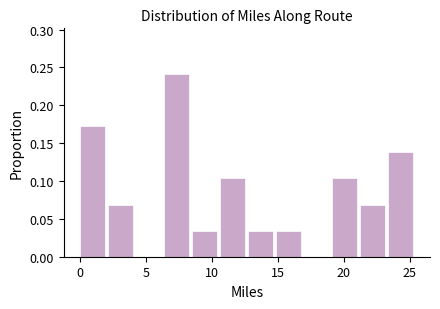

Reading left to right, list every bar in this chart as the range it spans on the x-axis followed by its height. Neither the bar edges nor the heights are printed on the chart, so give them approximately, as read against the axes.

0.0 to 2.0: 0.170
2.0 to 4.5: 0.070
4.5 to 6.5: 0
6.5 to 8.5: 0.240
8.5 to 10.5: 0.035
10.5 to 13.0: 0.105
13.0 to 15.0: 0.035
15.0 to 17.0: 0.035
17.0 to 19.0: 0
19.0 to 21.5: 0.105
21.5 to 23.5: 0.070
23.5 to 25.5: 0.140